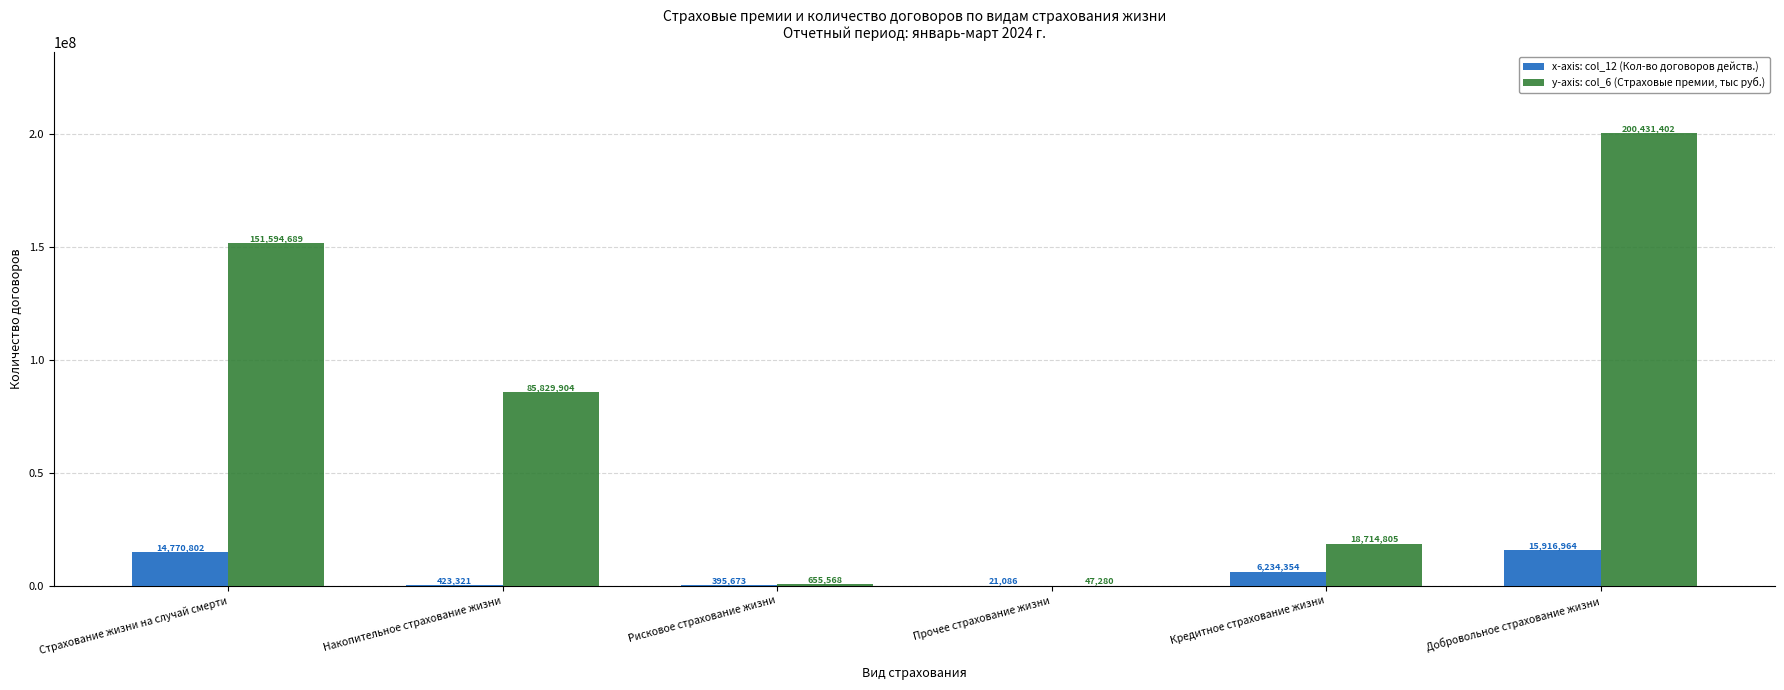

At which category does the chart reach its peak across all series?

Добровольное страхование жизни